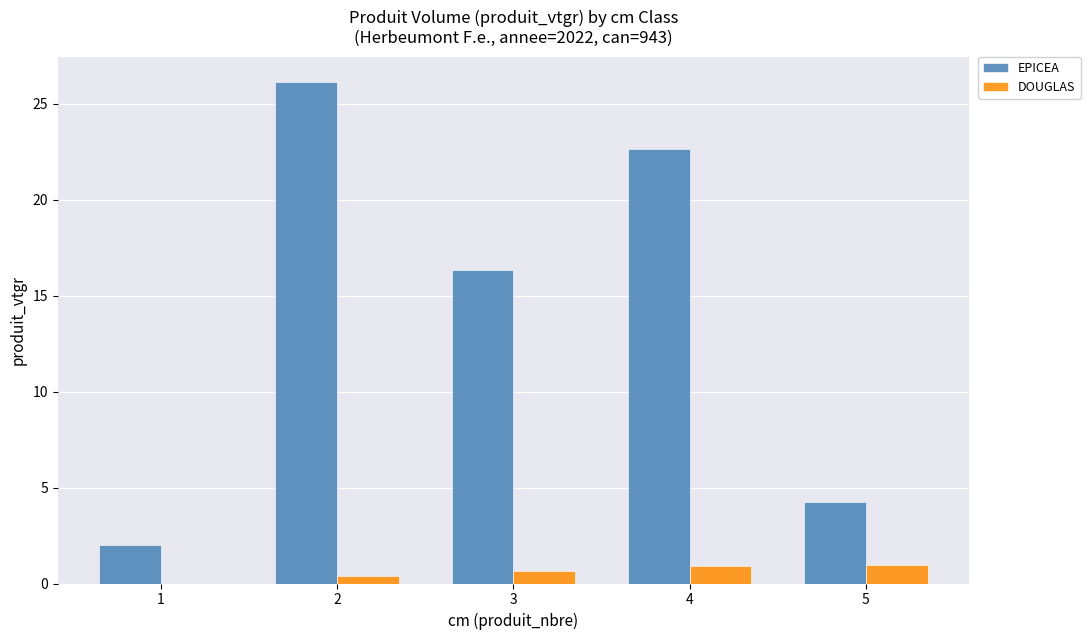

How many data points in DOUGLAS are above 0?

4